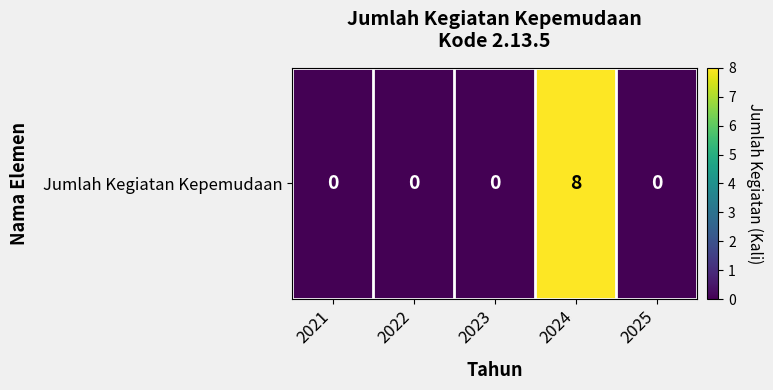

Reading left to right, what are all the values shown in this chart?

0	0	0	8	0